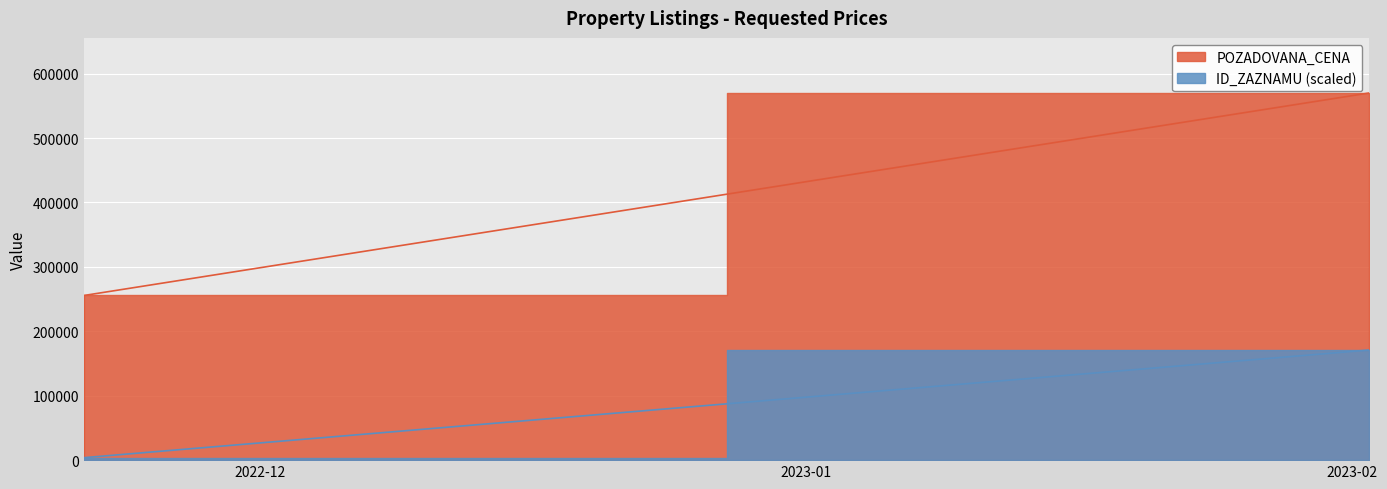

What is the sum of the ID_ZAZNAMU values at 2022-11-21 and 2023-02-02?

171000.0